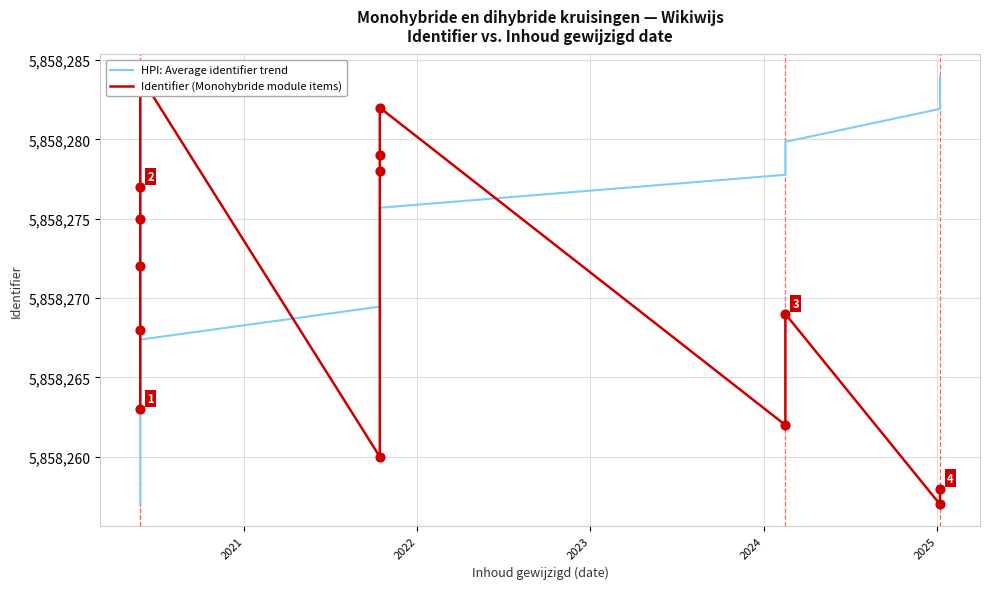

At how many categories does at least one series exceed 5858257?

14